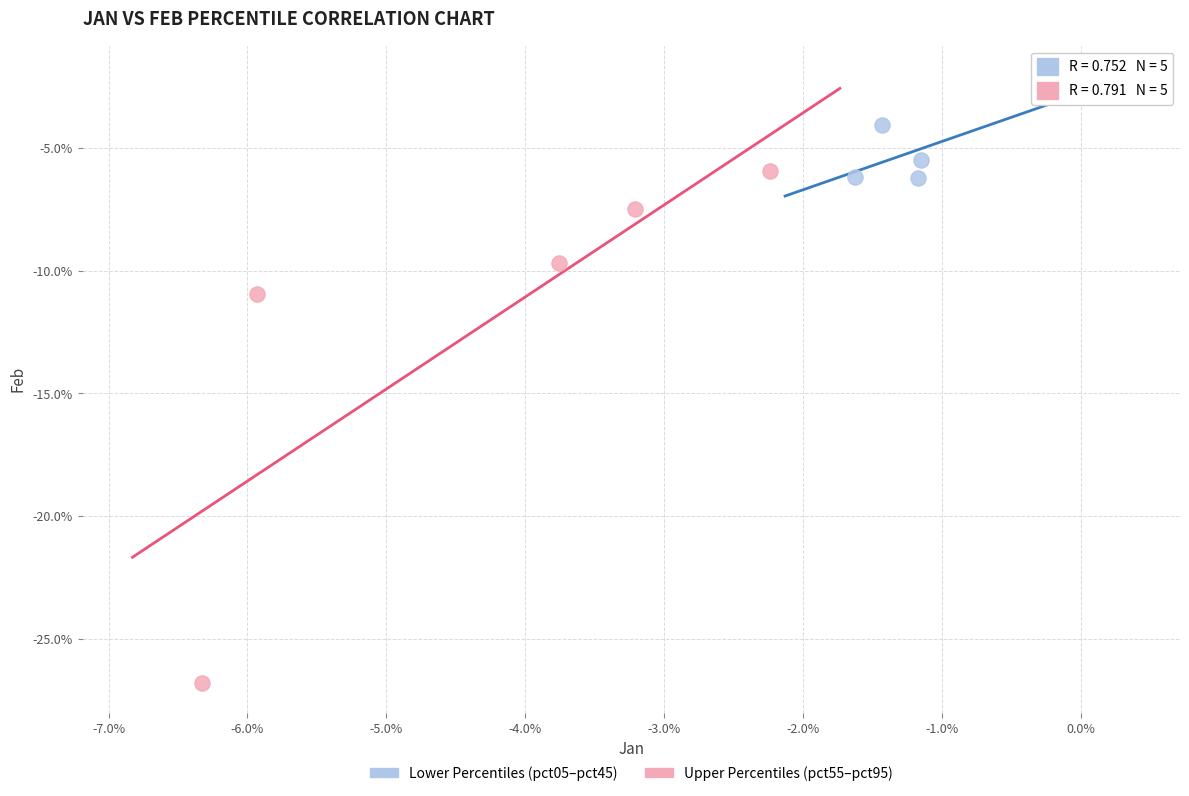

What are all the series names shown in the legend?

Lower Percentiles (pct05–pct45), Upper Percentiles (pct55–pct95)